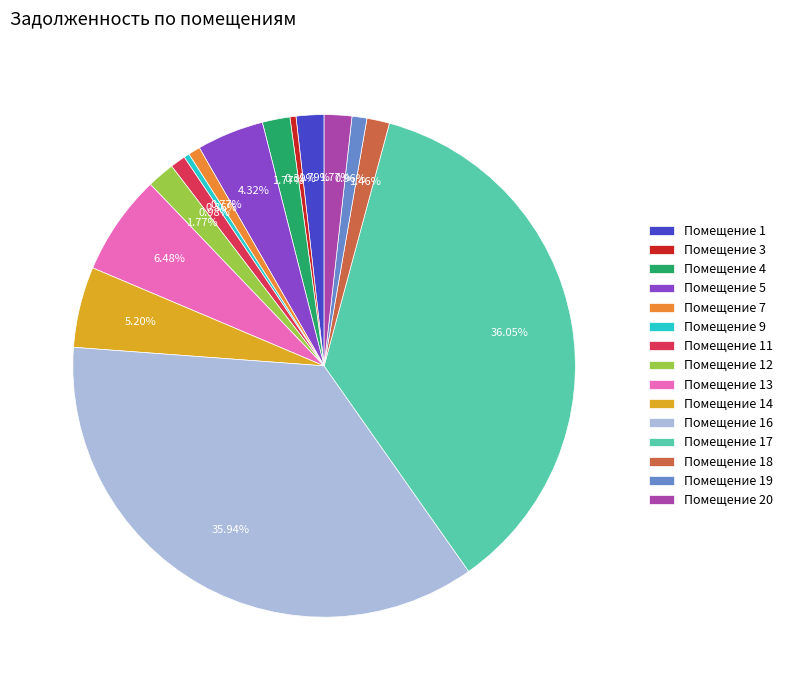

Is the sum of Помещение 20 and Помещение 4 greater than half?

No